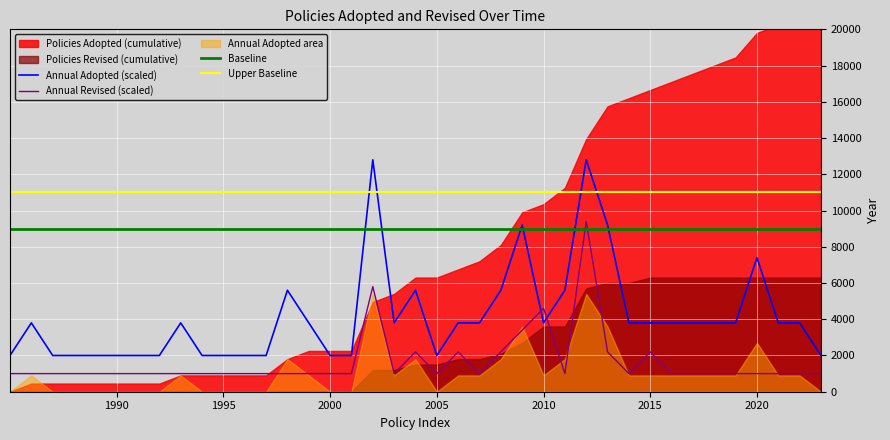

The value of Baseline at 2015 is 13654. True or false?

False